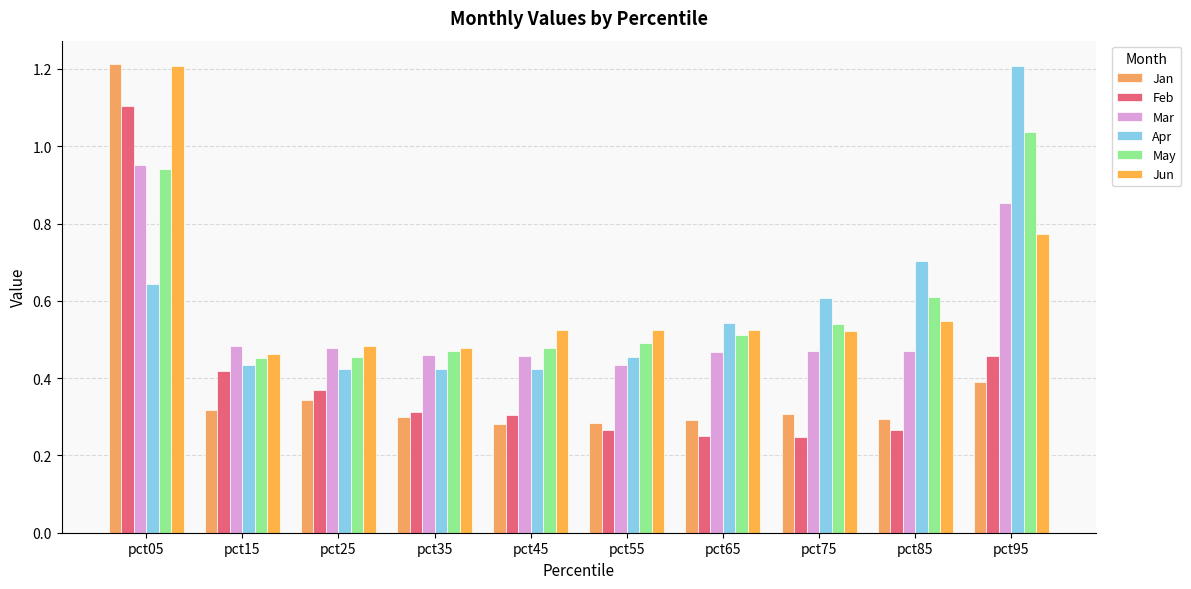

What is the sum of all Jun values?

6.0